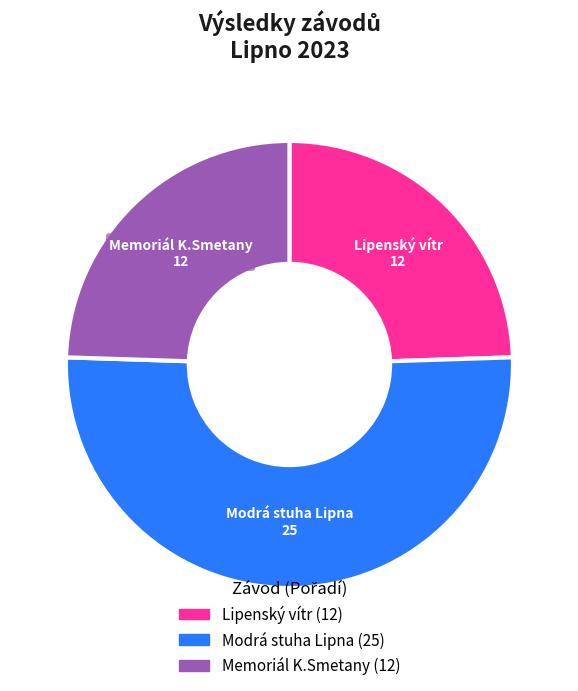

Combined, do Memoriál K.Smetany and Lipenský vítr account for over 50%?

No